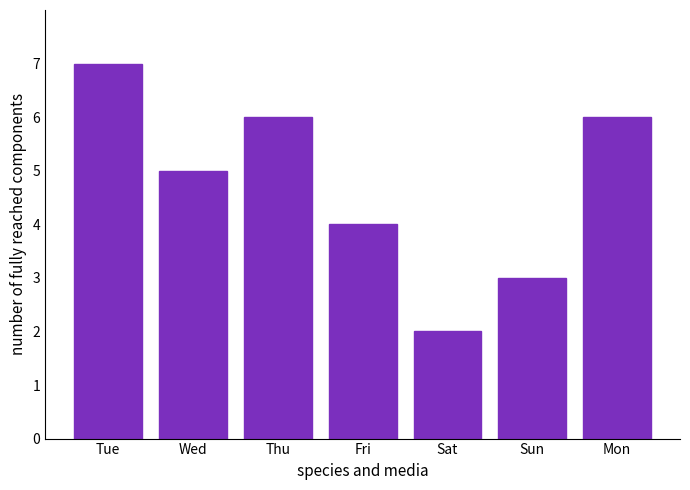

Between Thu and Sun, which is larger?

Thu